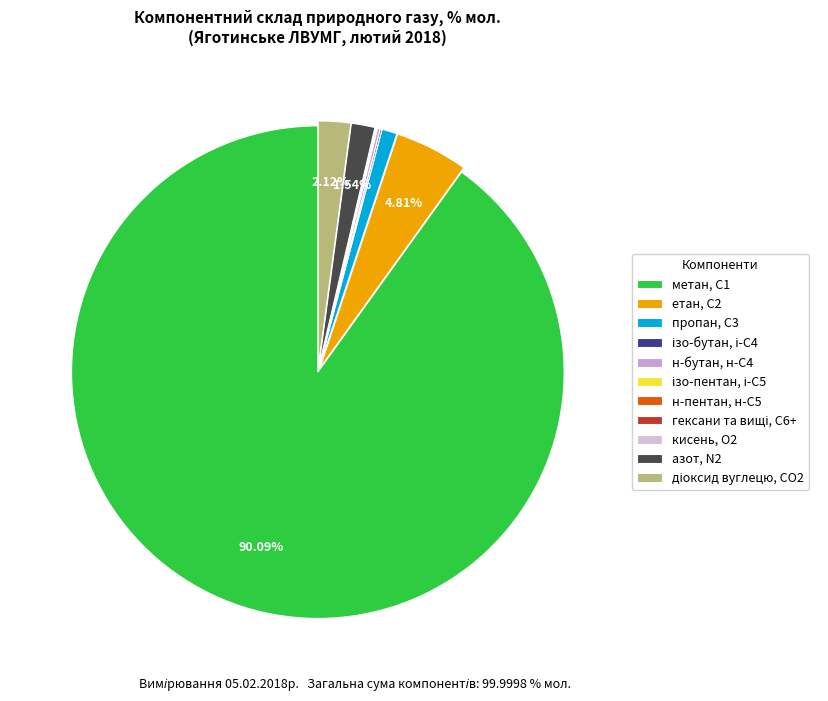

Count the number of slices in the pie.

11